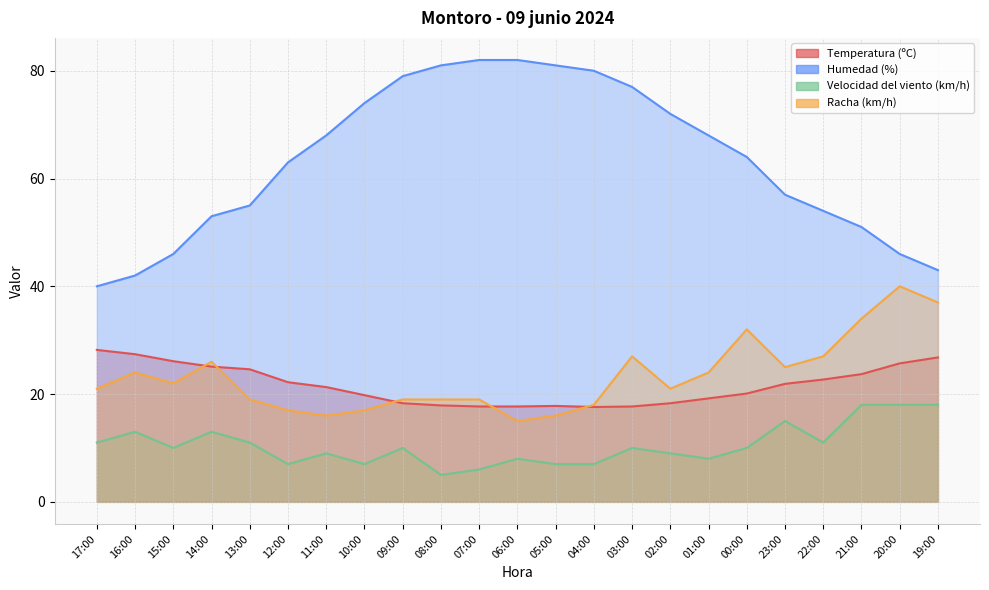

Where is Temperatura (ºC) nearest to the value 22?

23:00